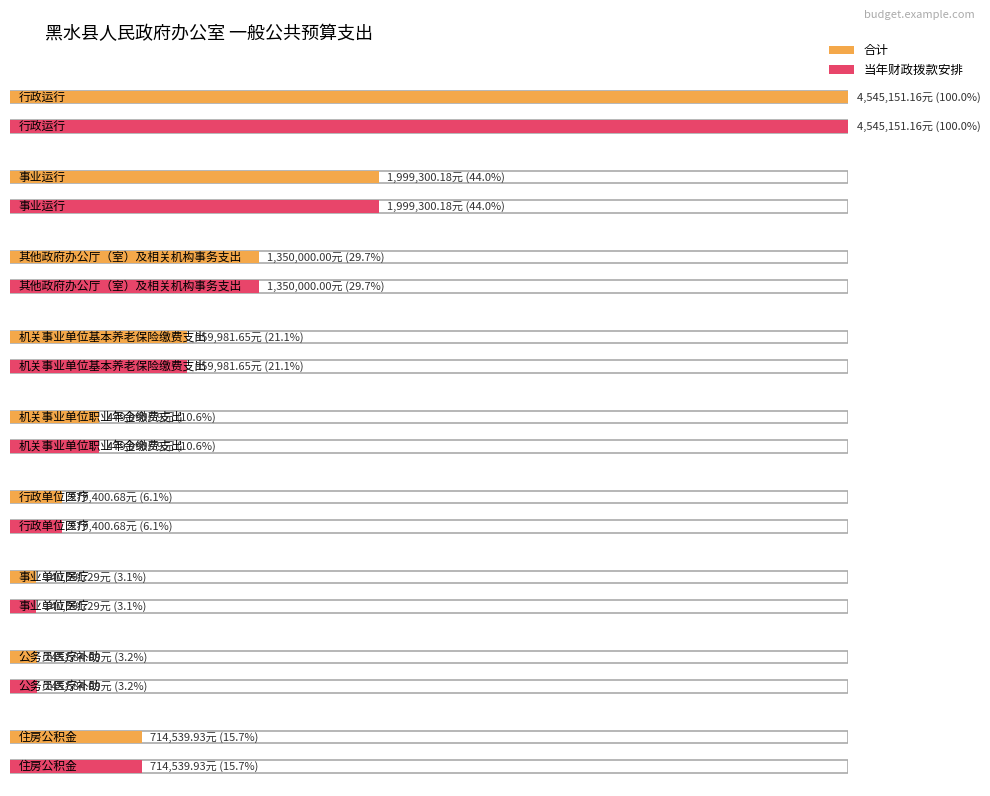

What is the value of the 合计 bar at the 9th from the left?

714539.9